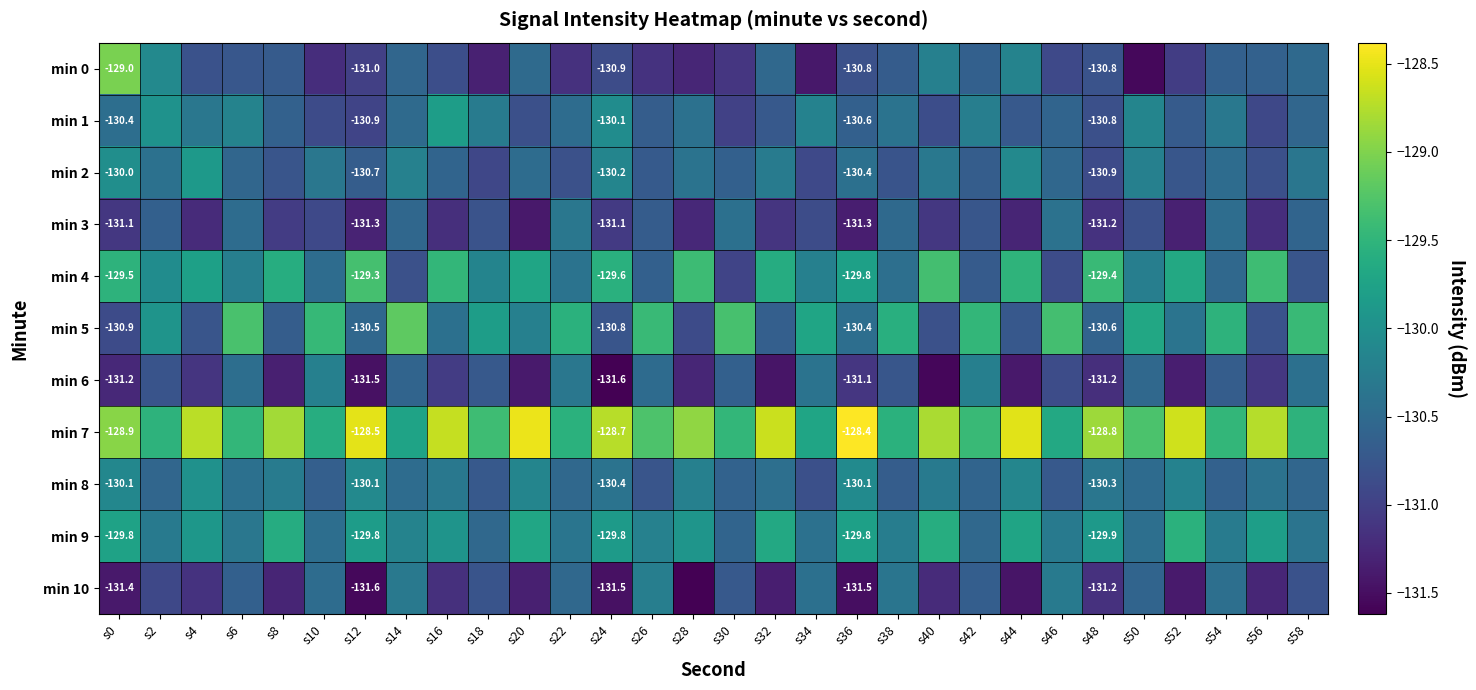

What is the difference between the second highest and minimum values in the min 3 series?

1.0